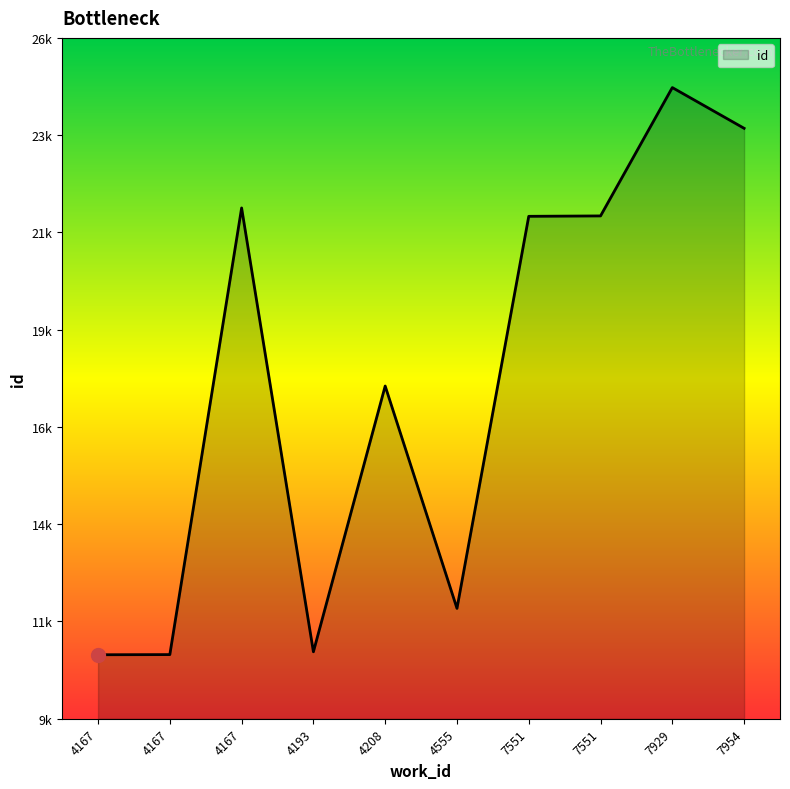

Does the chart display data point markers on the line(s)?

No